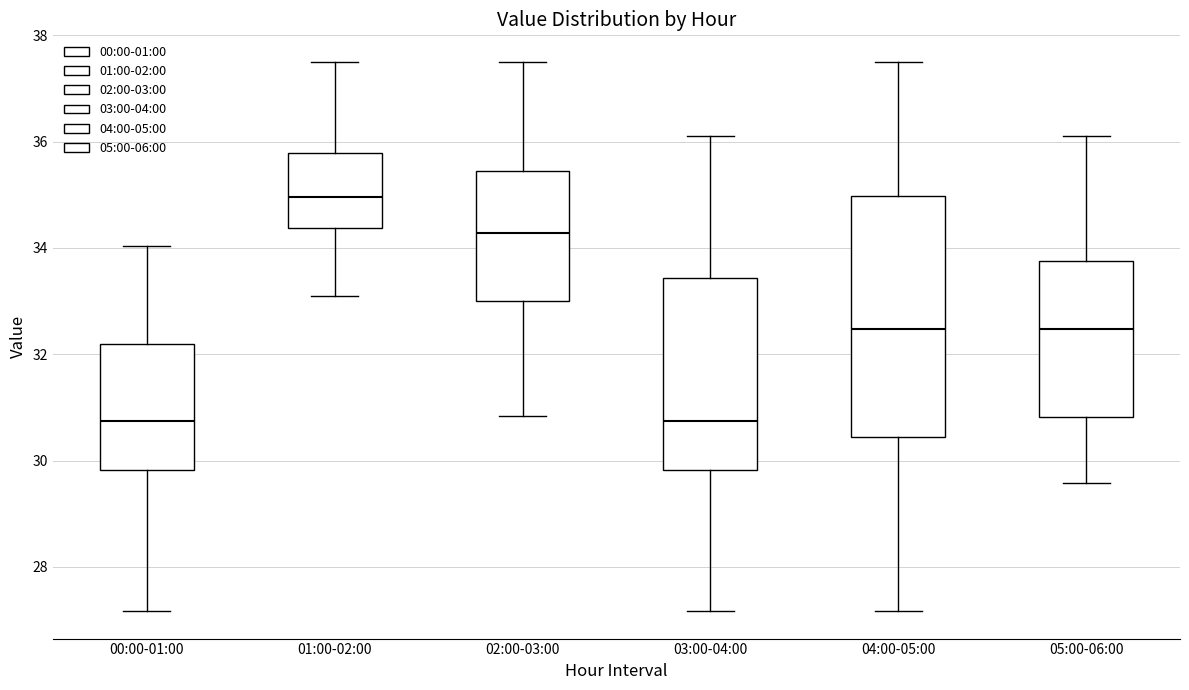

Which box has the highest median line?

01:00-02:00